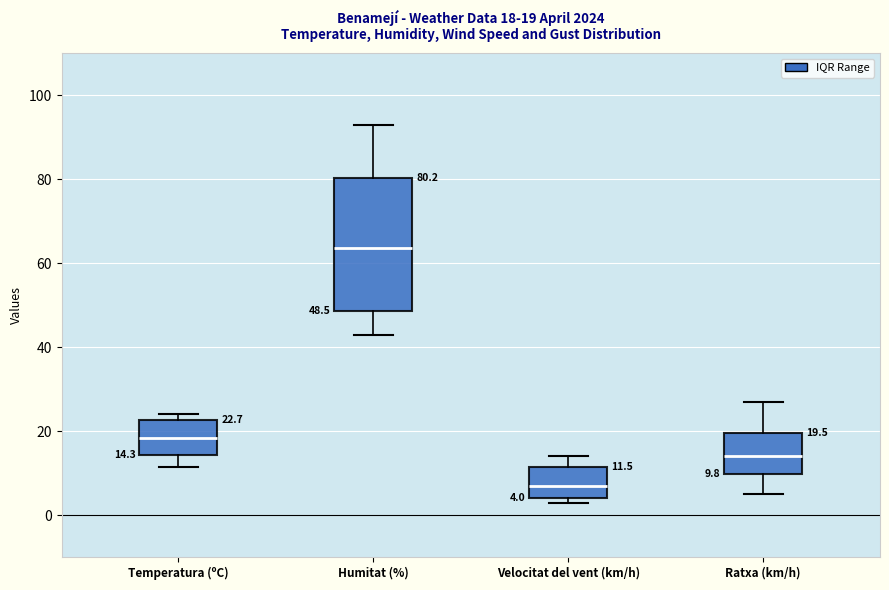

Which box's median line is the highest?

Humitat (%)